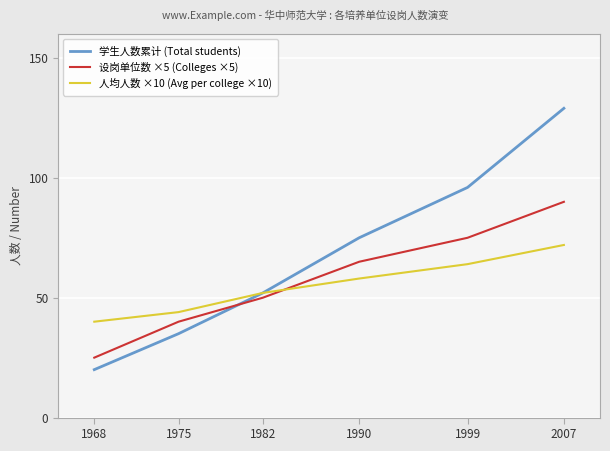

What is the difference between the highest and lowest values at 1982?

2